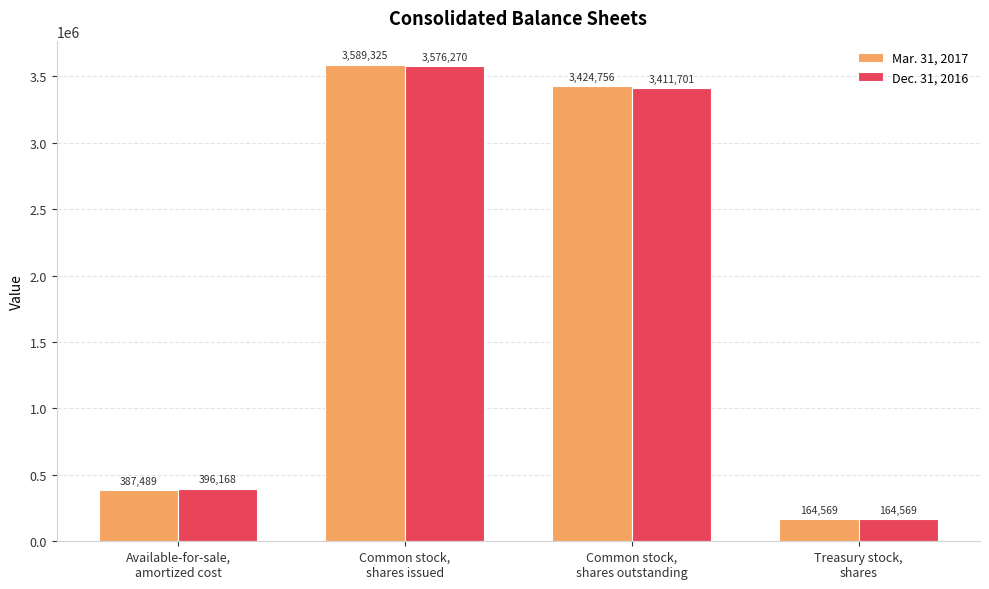

How many values in the Mar. 31, 2017 series are below 3424756?

2